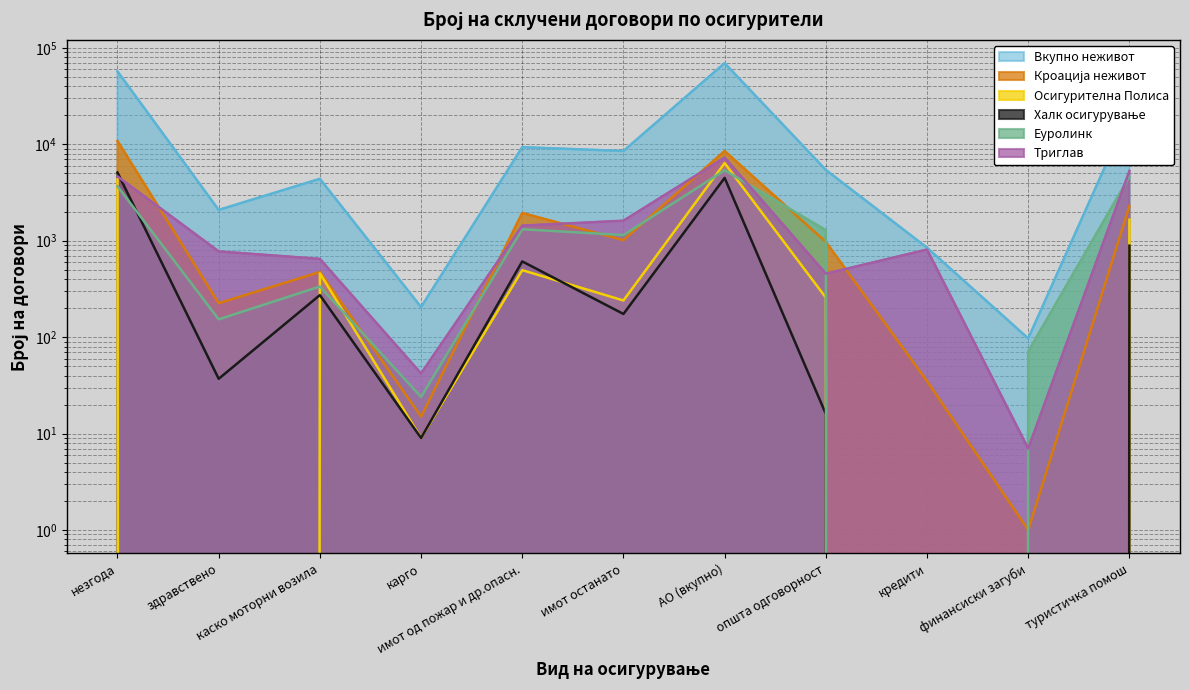

In Кроација неживот, how many points are higher than both neighbors (excluding endpoints)?

3